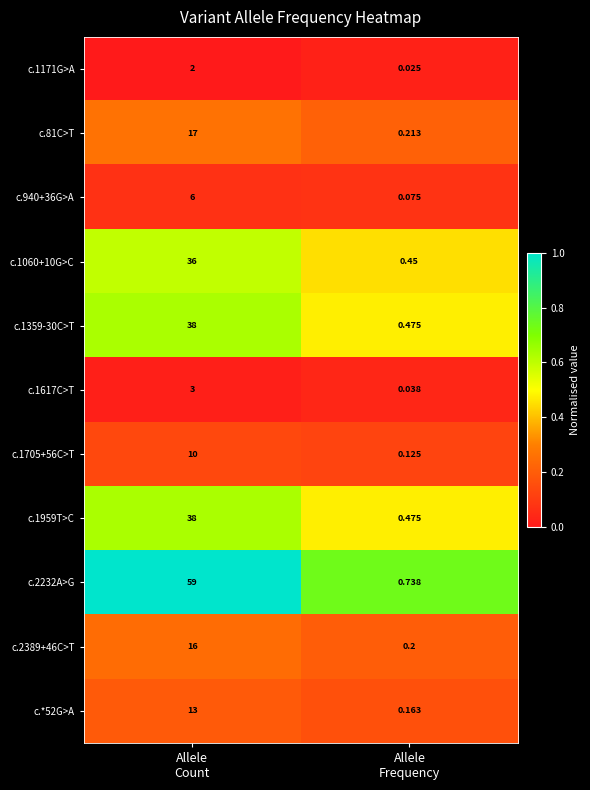

How many values in the c.1617C>T series are below 3?

1